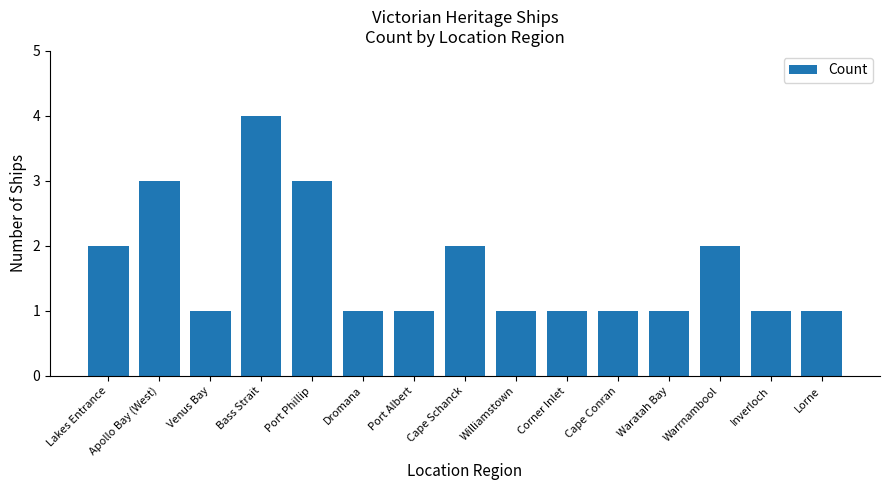

What is the maximum value shown in the chart?

4